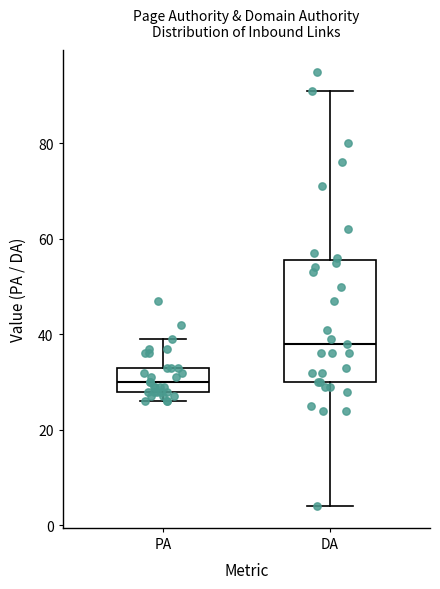

Which box is the tallest, from its lower edge to its upper edge?

DA